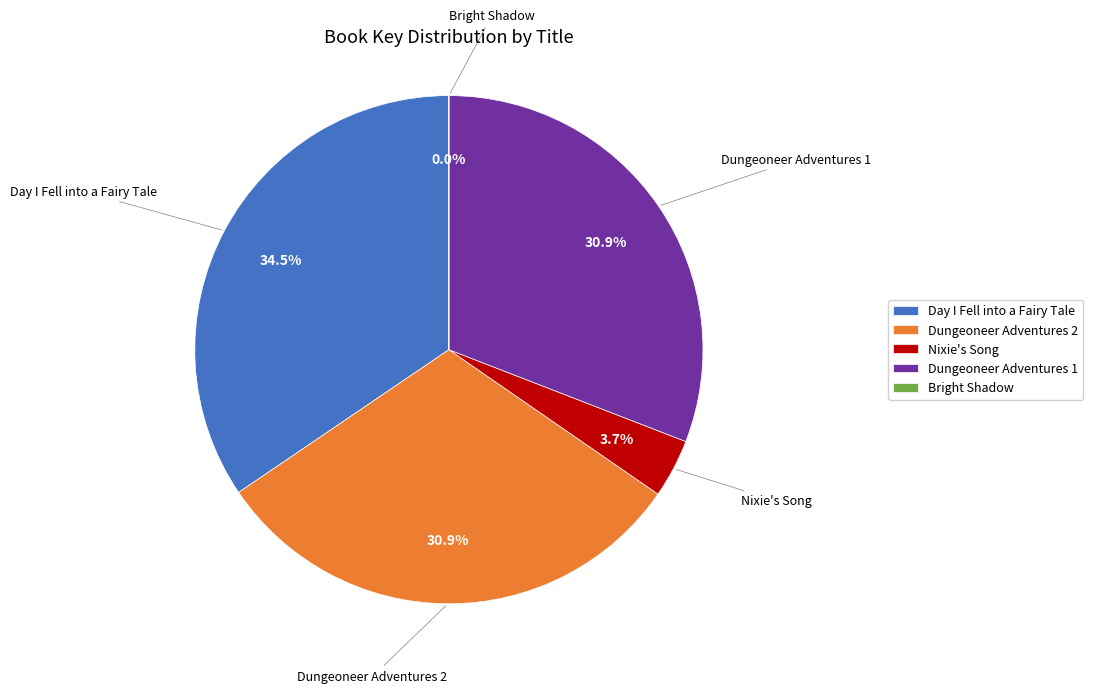

To the nearest percent, what portion does Nixie's Song represent?

4%